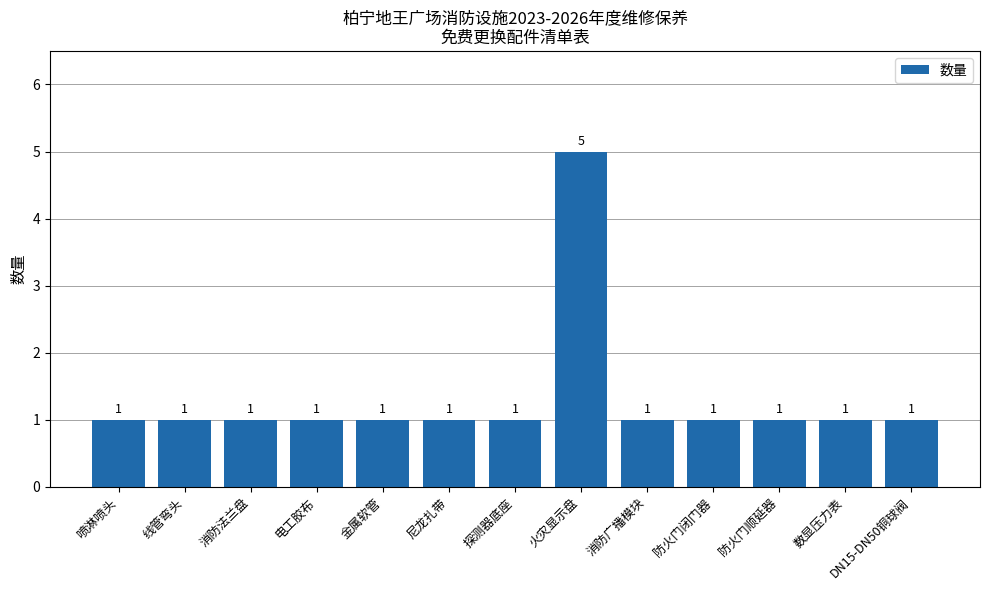

True or false: the data shows 2 at DN15-DN50铜球阀.

False